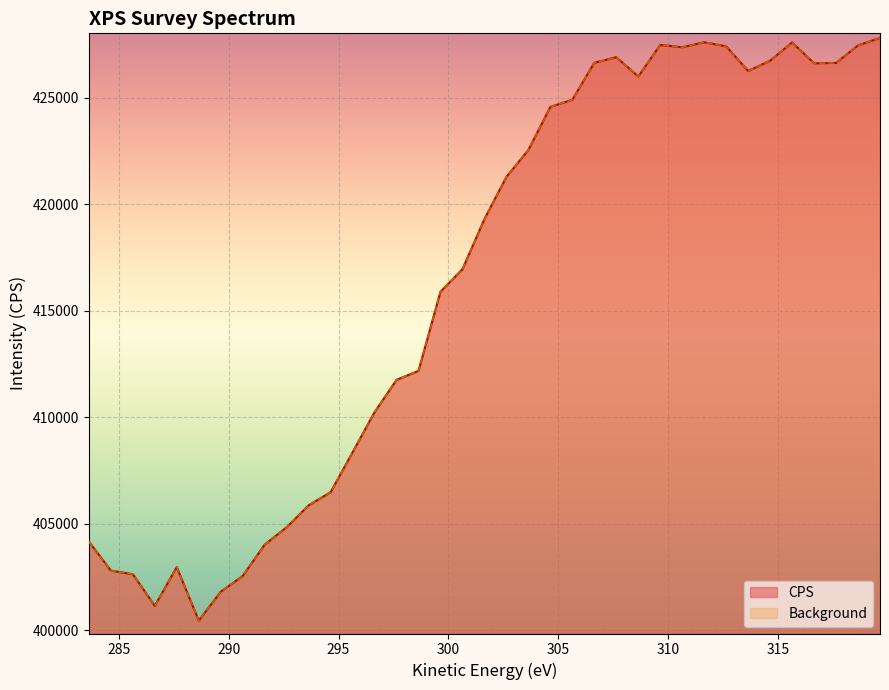

Reading left to right, extract all data points from this chart.

CPS: 404165	402805	402630	401148	402965	400450	401810	402550	404023	404838	405868	406485	408358	410240	411758	412180	415898	416955	419308	421285	422553	424573	424913	426645	426908	426003	427485	427373	427610	427418	426260	426745	427600	426623	426640	427463	427815
Background: 404165	402805	402630	401148	402965	400450	401810	402550	404023	404838	405868	406485	408358	410240	411758	412180	415898	416955	419308	421285	422553	424573	424913	426645	426908	426003	427485	427373	427610	427418	426260	426745	427600	426623	426640	427463	427815